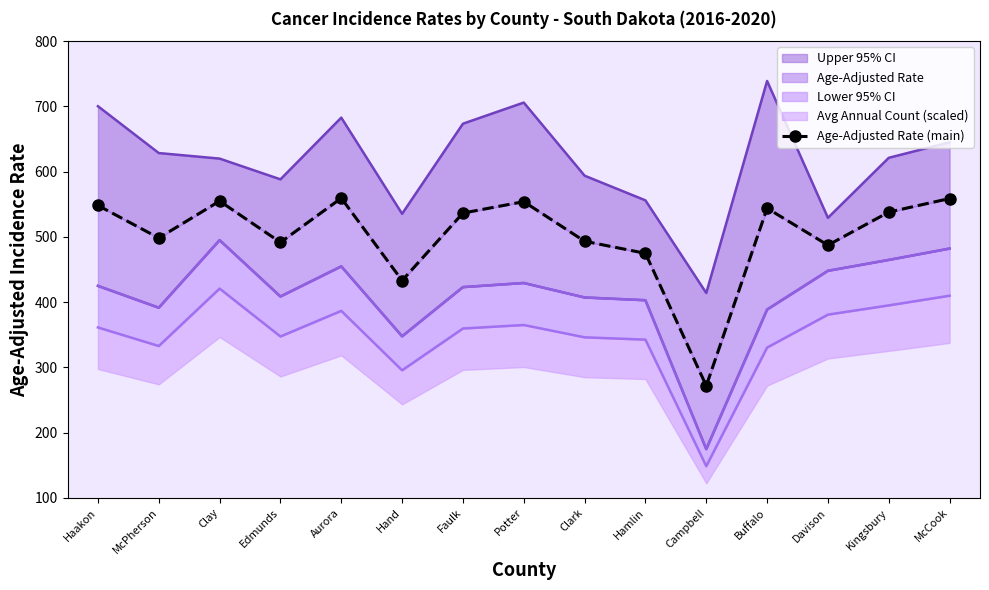

What position from the right is Hamlin?

6